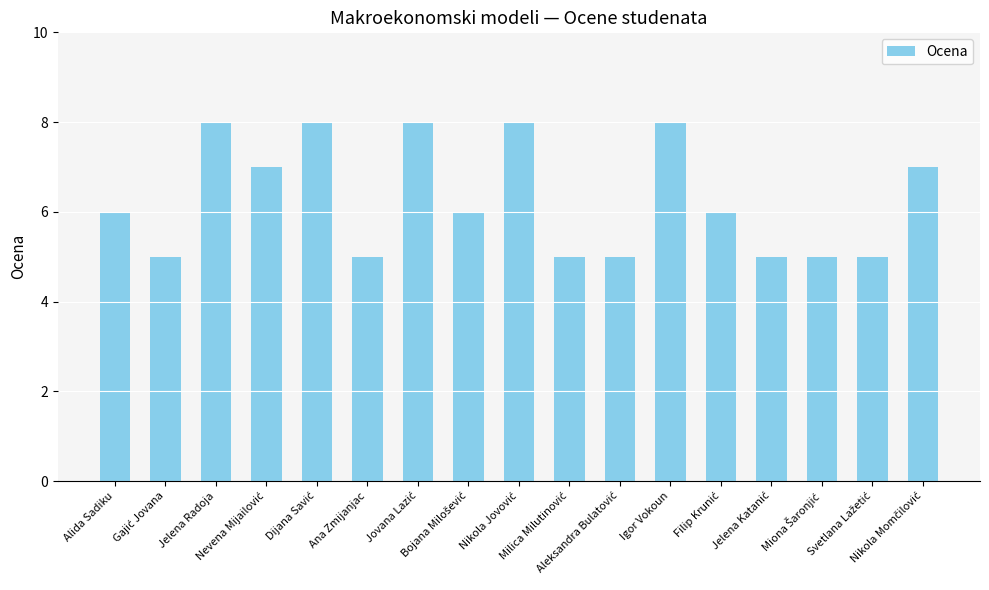

What is the difference between the maximum and second lowest values?

3